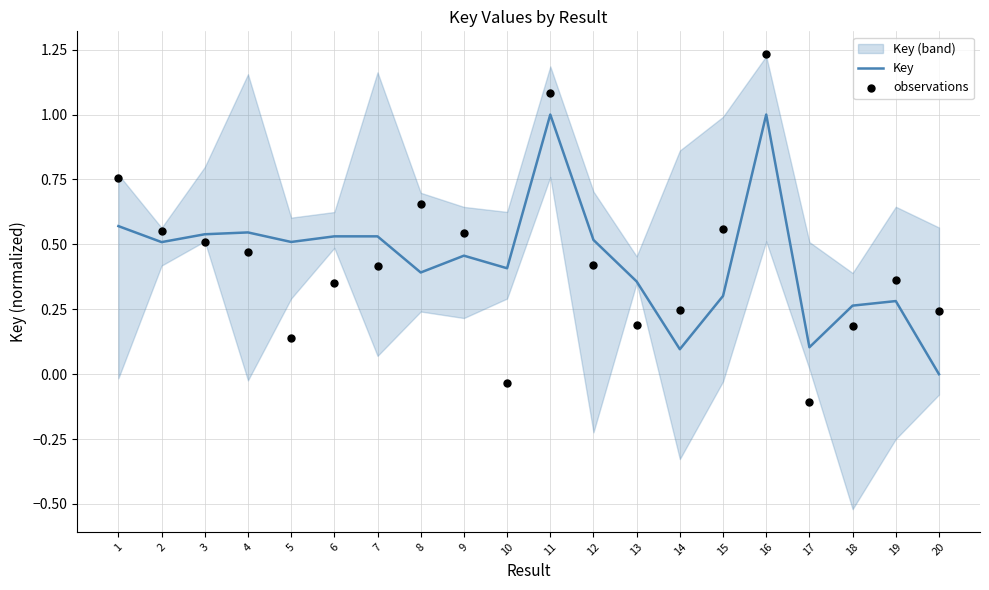

Which series reaches the maximum Y coordinate?

observations